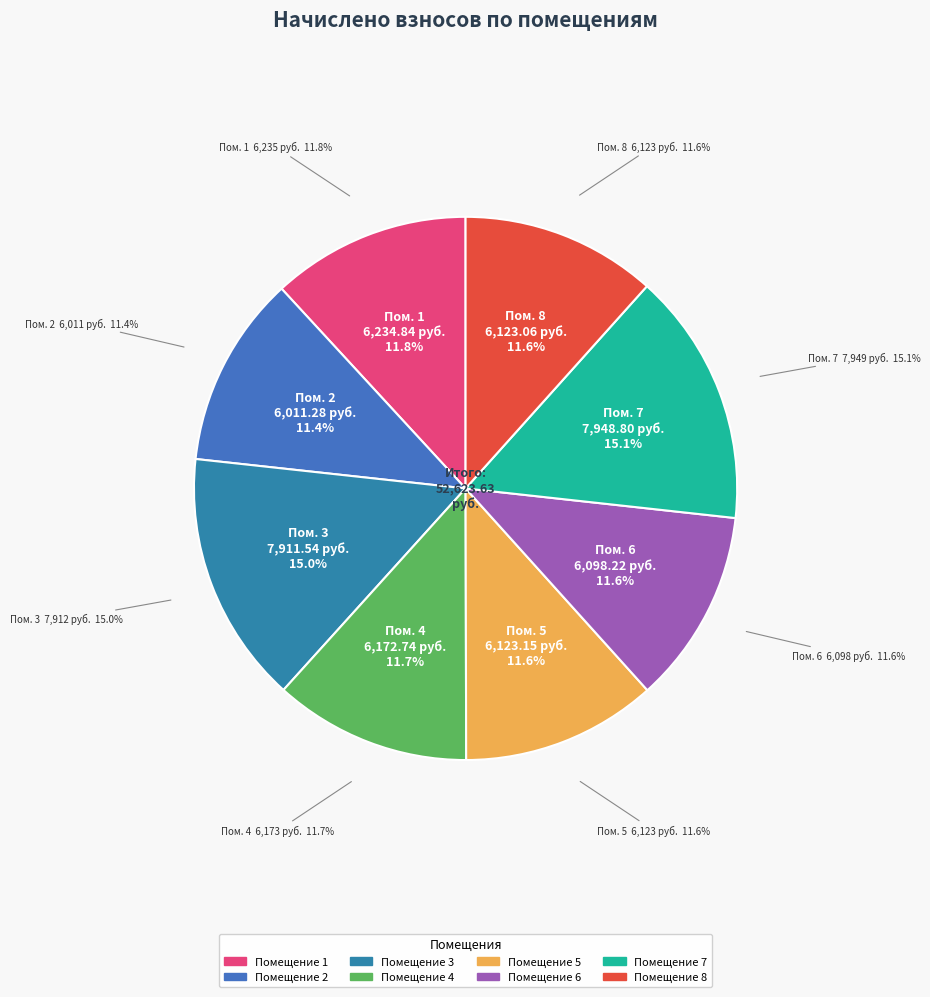

Which slice is the largest?

7